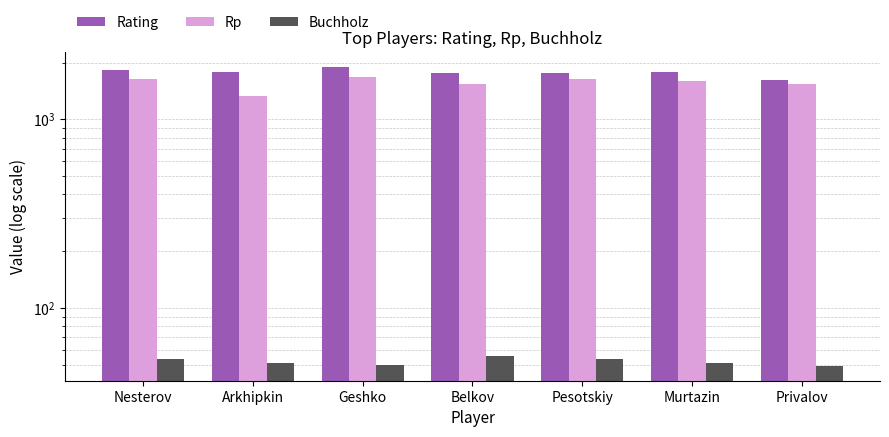

What position from the right is Pesotskiy?

3